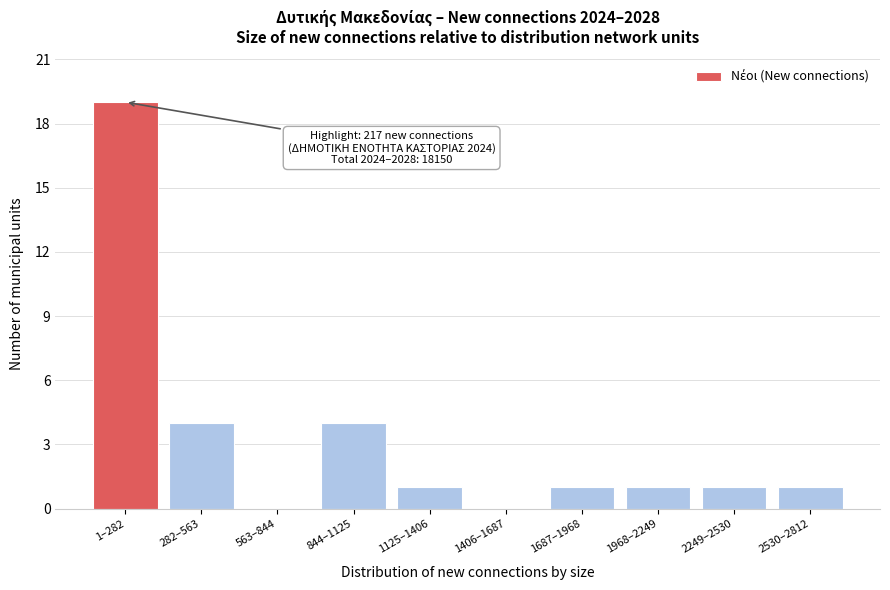

Reading left to right, list all the values displayed in this chart.

1–282=19	282–563=4	563–844=0	844–1125=4	1125–1406=1	1406–1687=0	1687–1968=1	1968–2249=1	2249–2530=1	2530–2812=1